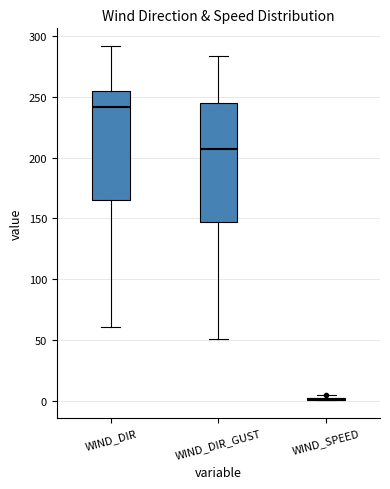

Which box is the tallest, from its lower edge to its upper edge?

WIND_DIR_GUST